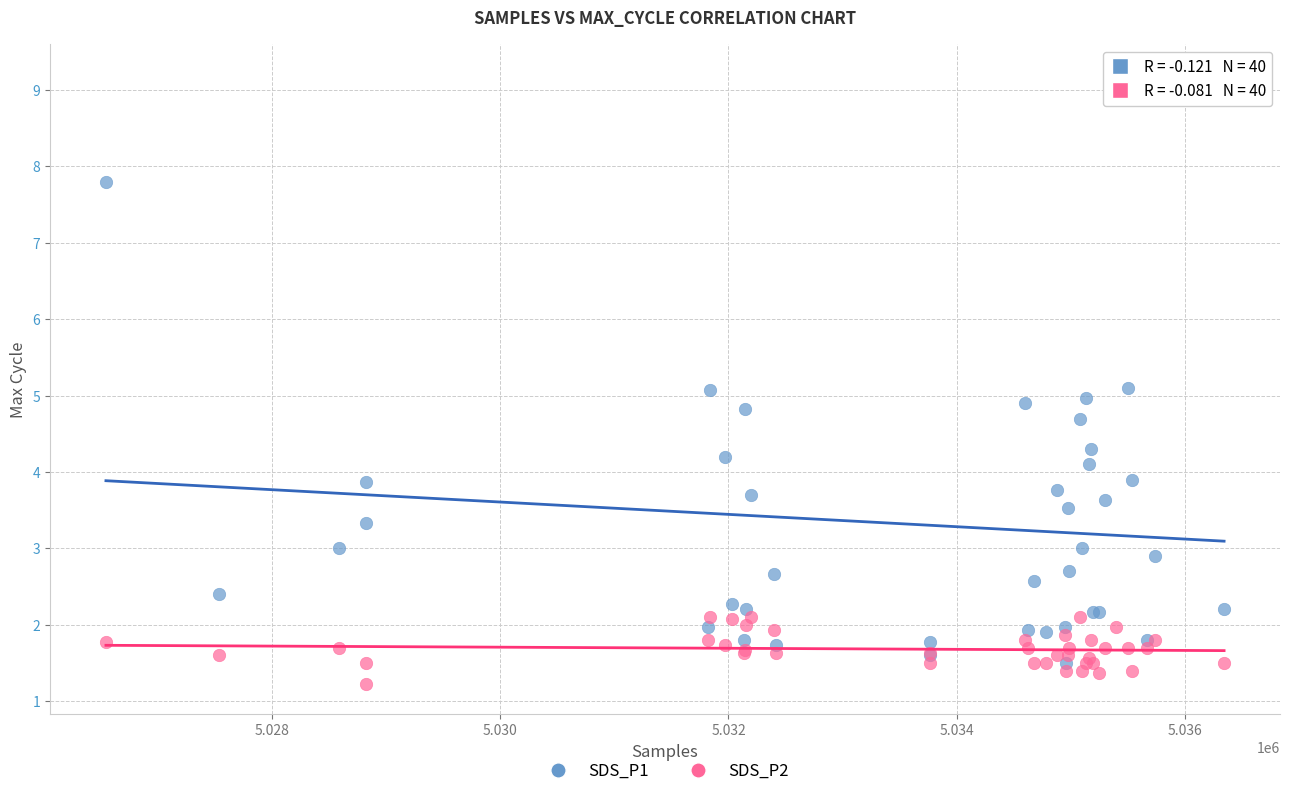

Which series contains the lowest Y value?

SDS_P2